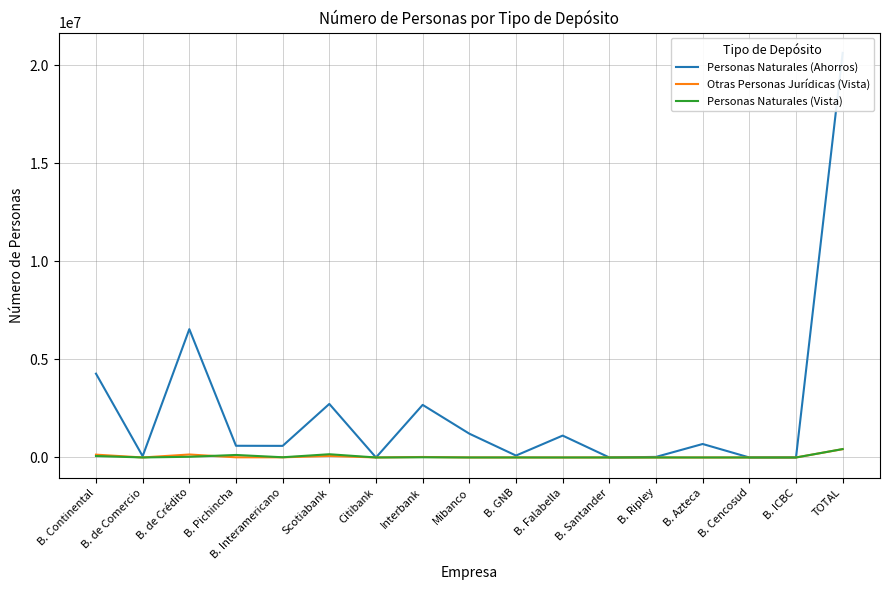

Is the value of Personas Naturales (Vista) at B. Santander greater than the value of Otras Personas Jurídicas (Vista) at Citibank?

No